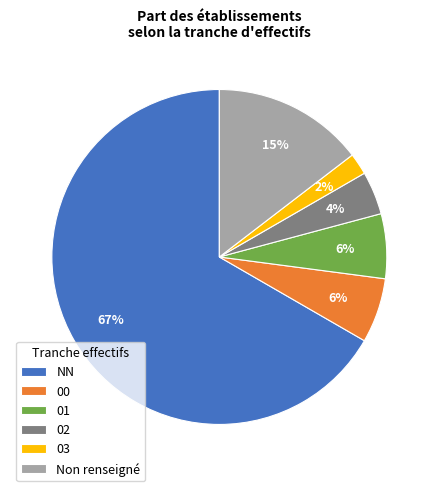

Which category has the biggest portion of the pie?

NN